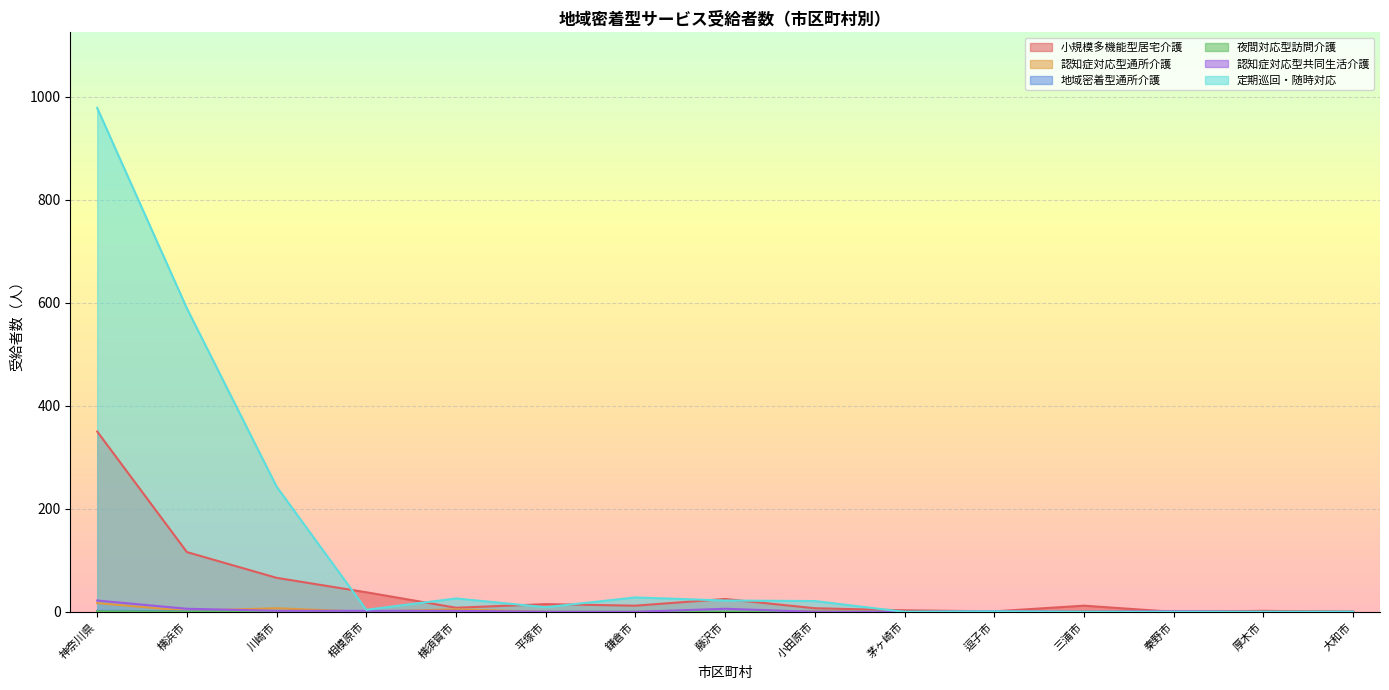

How many values in 定期巡回・随時対応 are above zero?

13